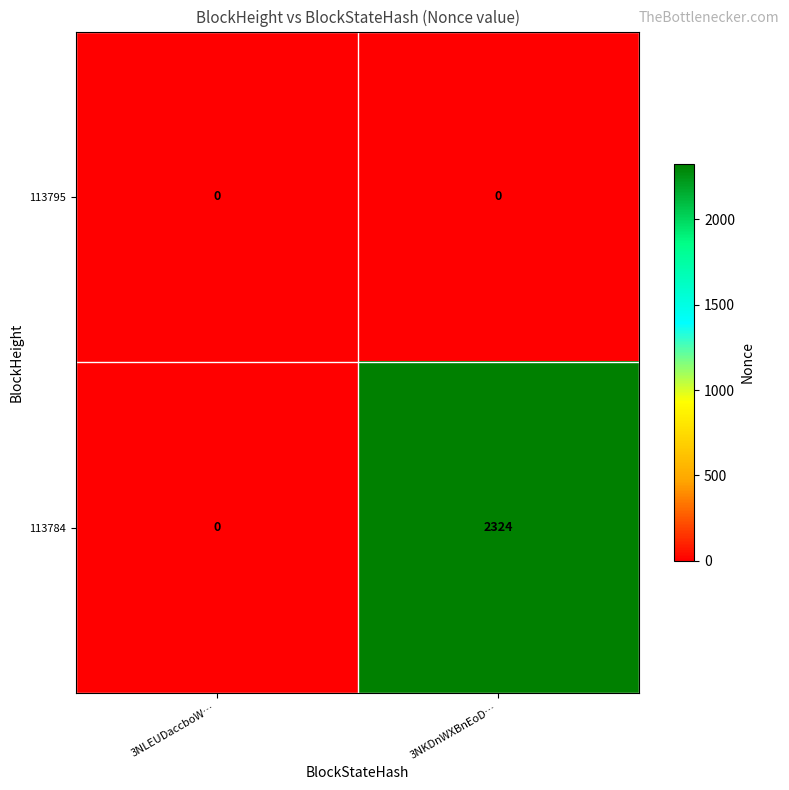

What is the sum of the 113784 values at 3NKDnWXBnEoD… and 3NLEUDaccboW…?

2324